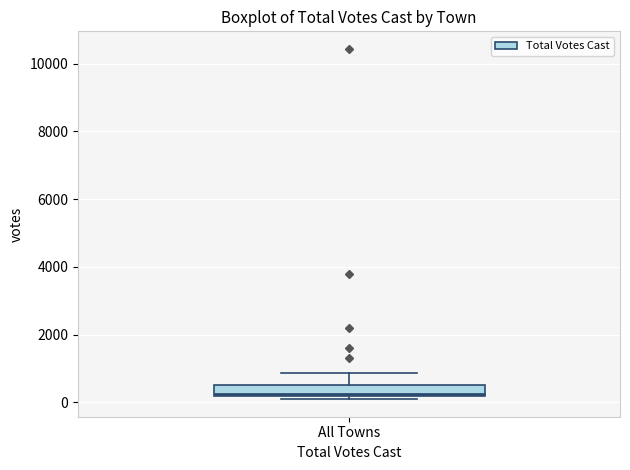

Transcribe this box plot: give where the median line is, the range the box spans, and where the two whiskers end, as read against the y-axis. The values are not printed on the chart, so give them approximately, as read against the axis.

median 200 (just above the box's lower edge), box 200 to 600, whiskers 0 to 800